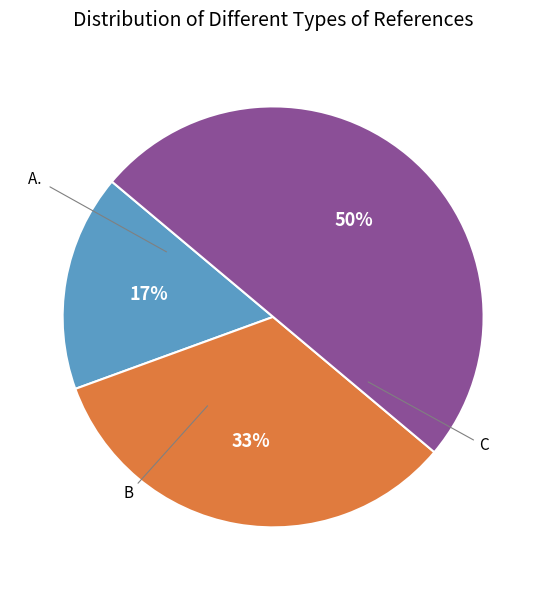

How many segments does this pie chart have?

3